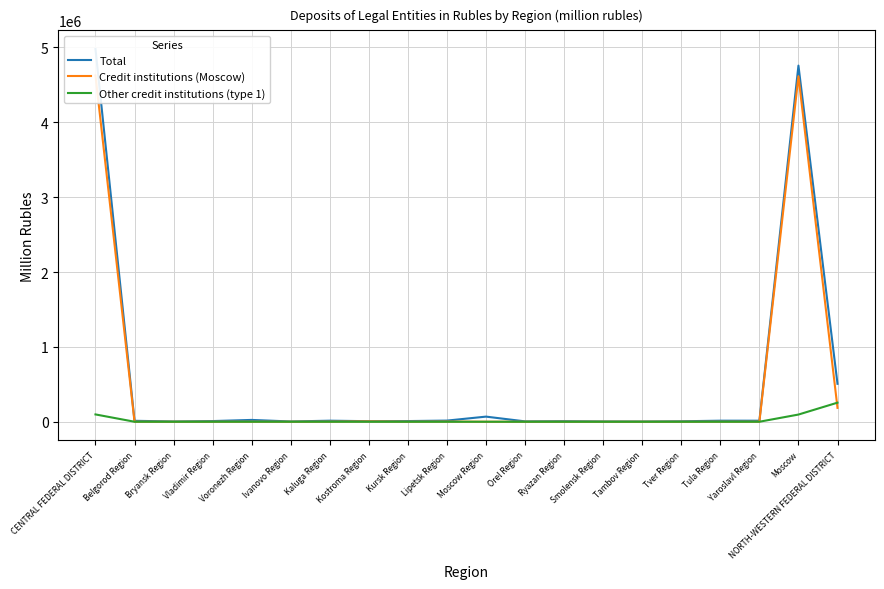

Between CENTRAL FEDERAL DISTRICT and NORTH-WESTERN FEDERAL DISTRICT, which series saw the biggest shift?

Total